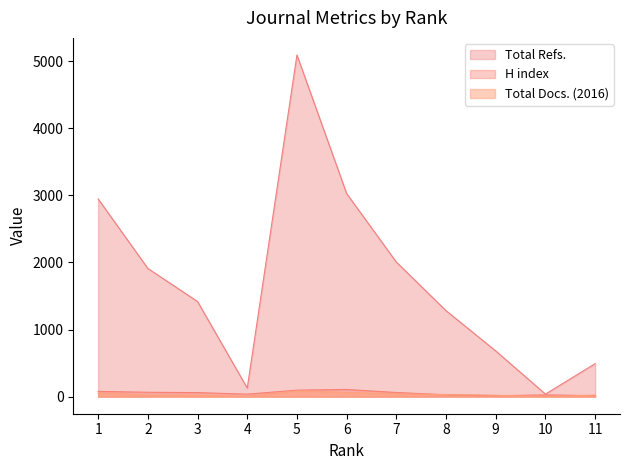

What is the greatest value displayed?

5093